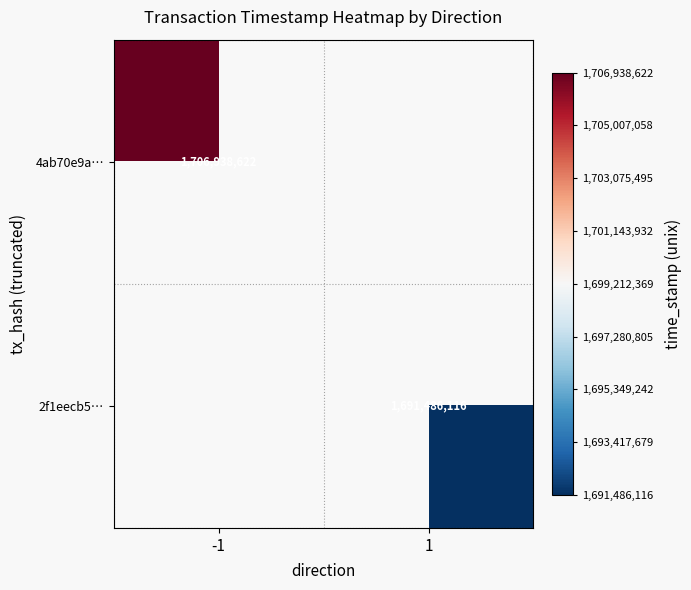

At how many categories does at least one series exceed 1693438584?

1